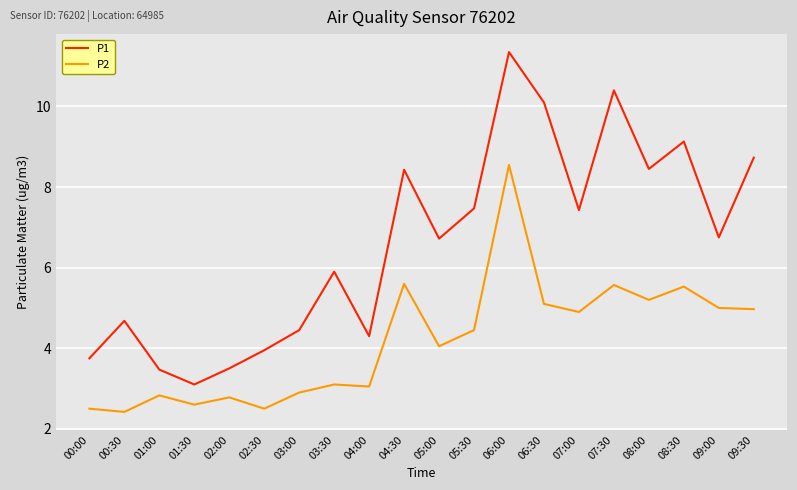

Is it true that P1 equals 3.5 at 02:00?

True